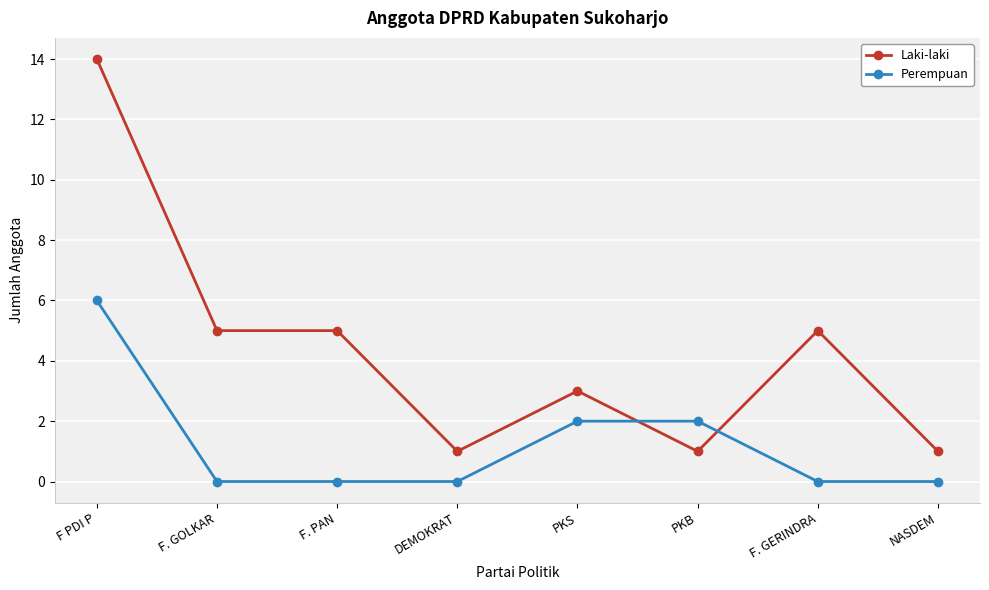

How many categories are shown in the chart?

8